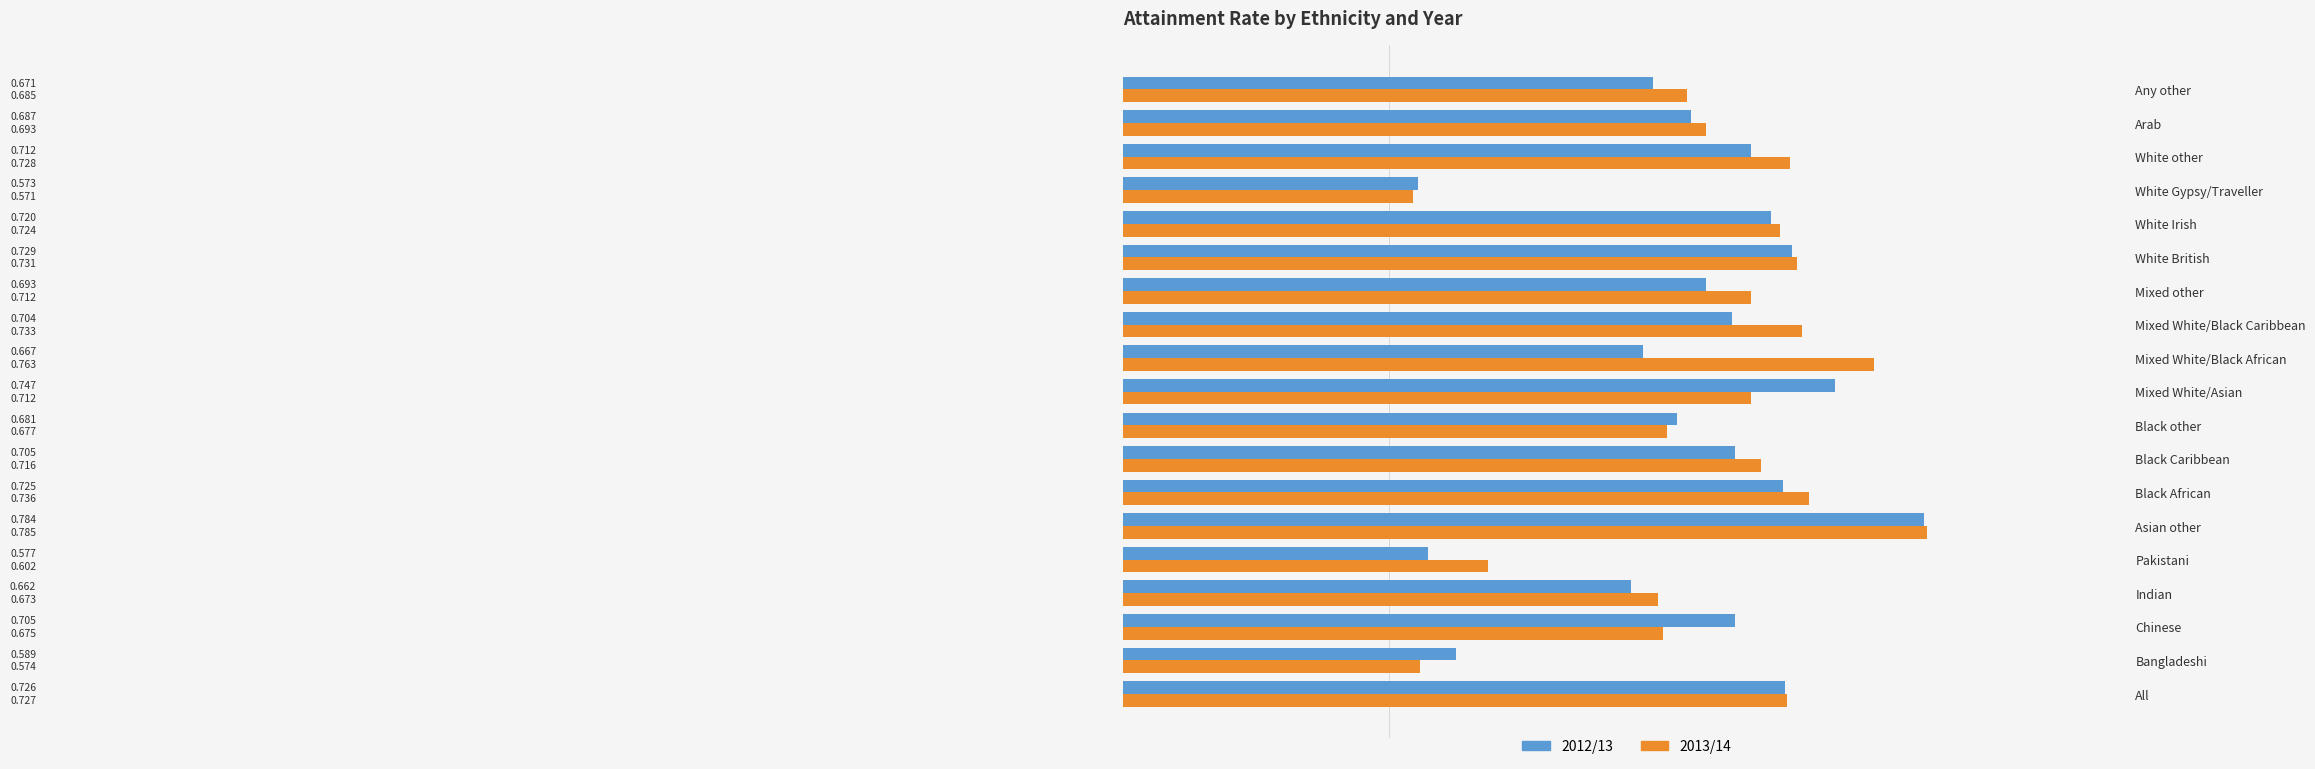

At which label is 2013/14 closest to 0?

White Gypsy/Traveller